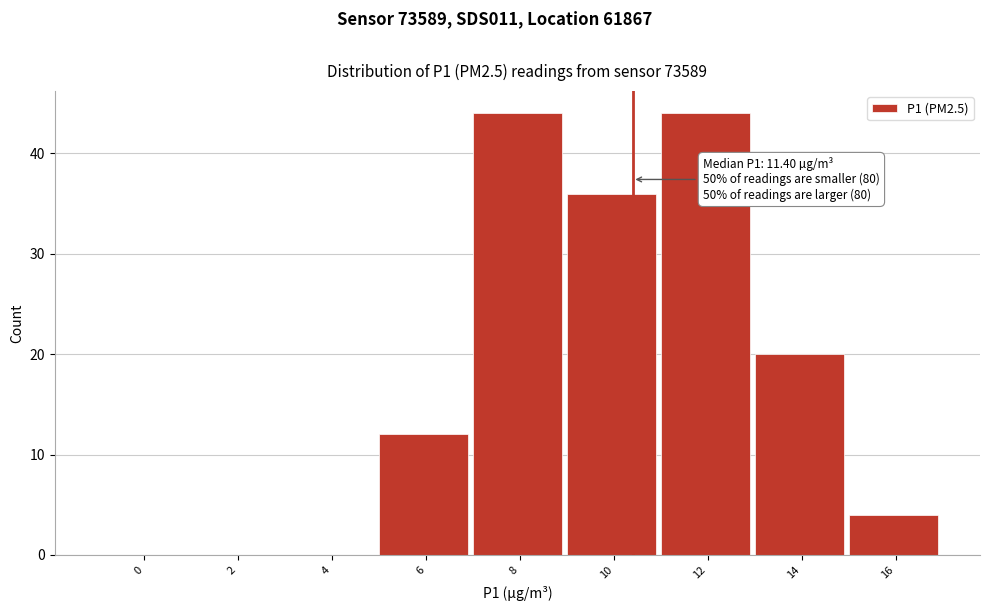

Reading left to right, what are all the values shown in this chart?

0=0	2=0	4=0	6=12	8=44	10=36	12=44	14=20	16=4